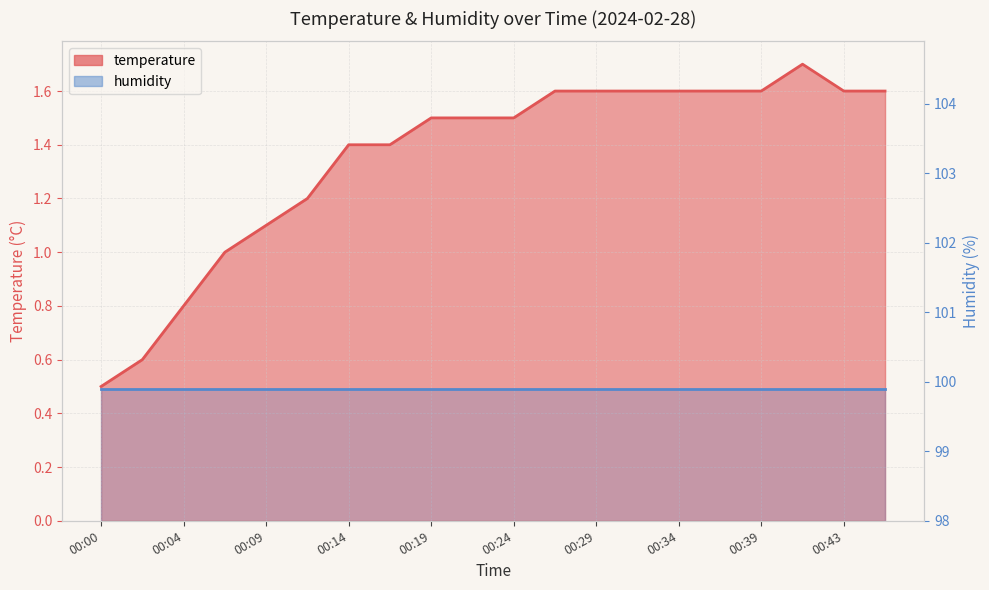

What is the minimum value shown in the chart?

0.5